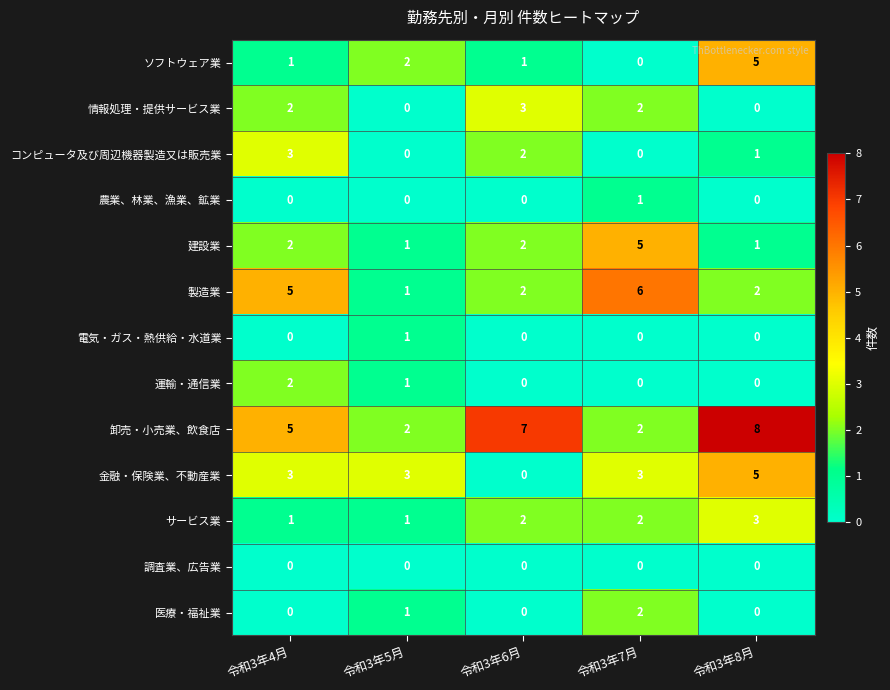

Which series changed the most between 令和3年6月 and 令和3年8月?

金融・保険業、不動産業